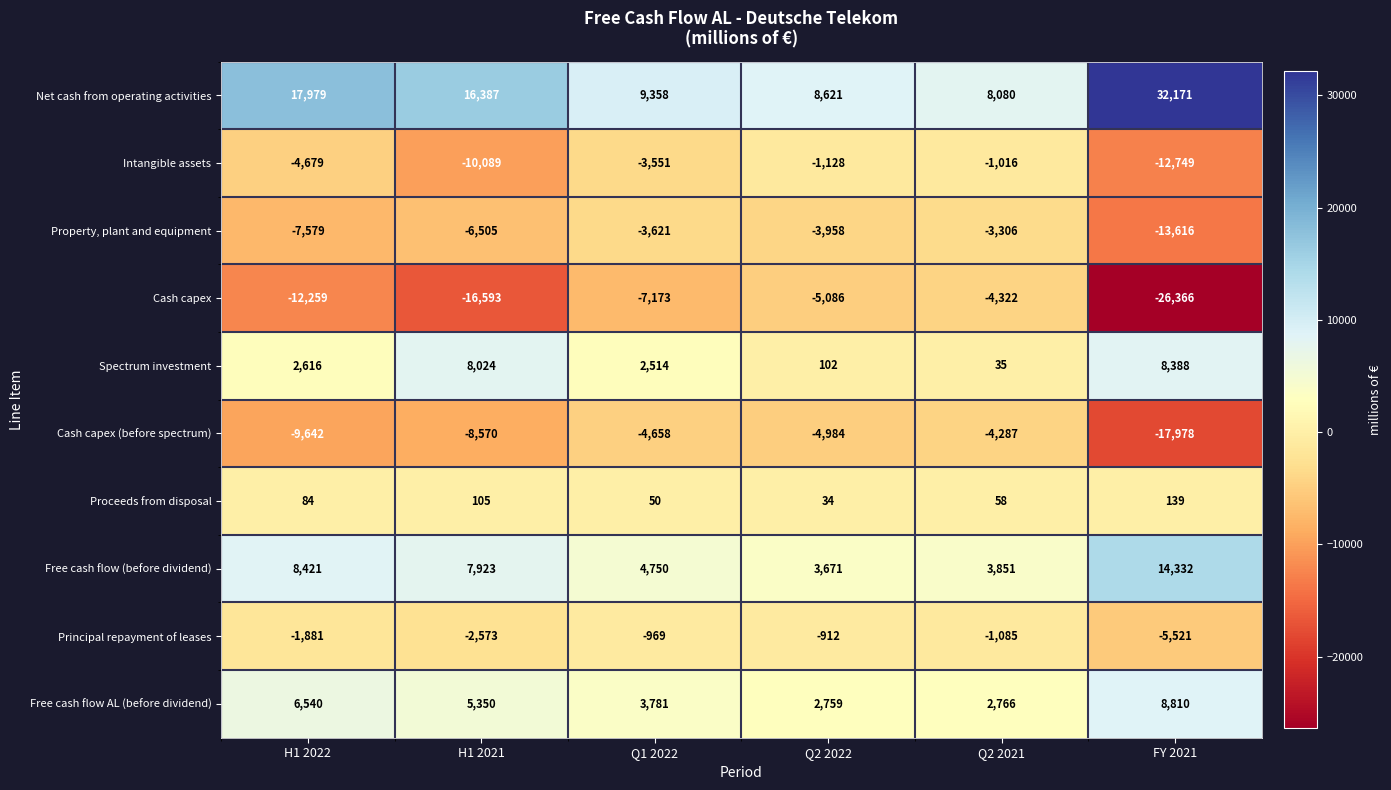

What is the total value across all series at Q2 2021?

774